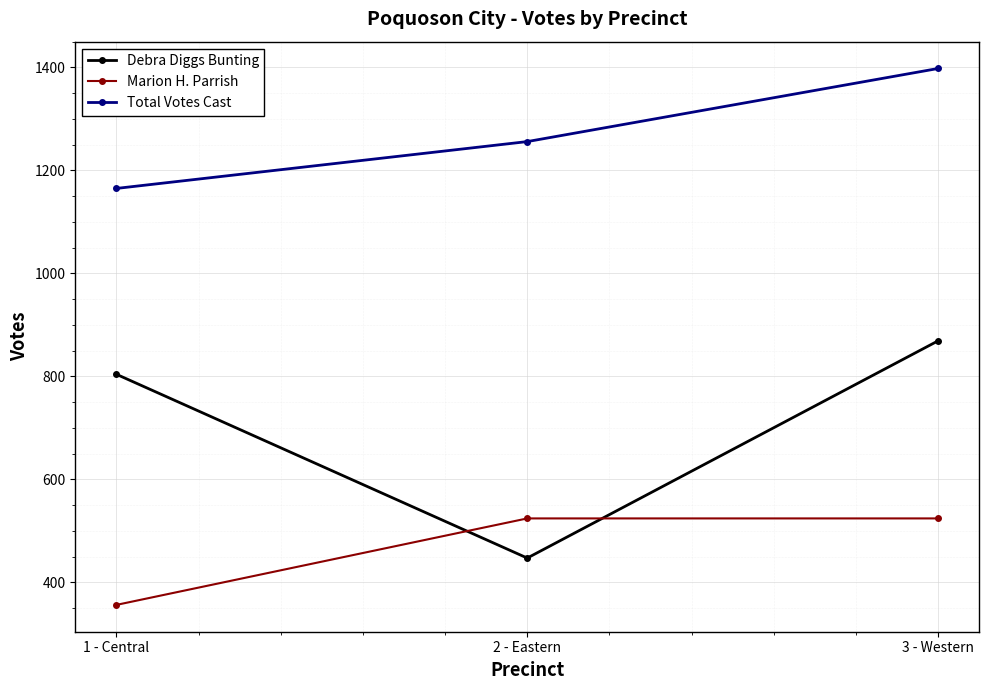

What is the label of the 2nd point from the right?

2 - Eastern